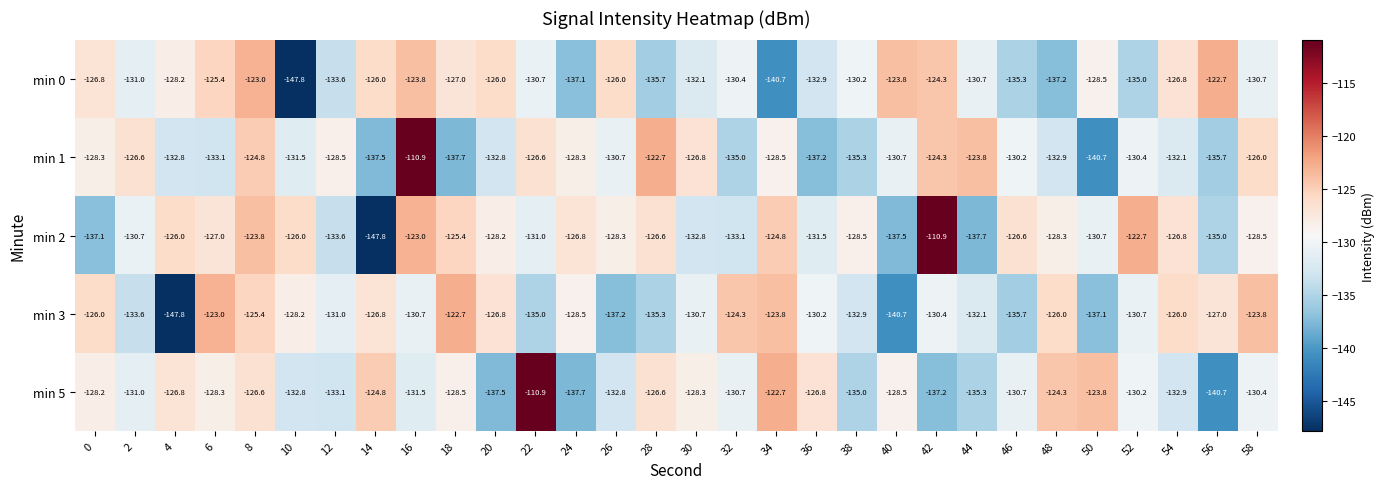

What is the difference between the maximum and minimum values in the min 2 series?

36.9